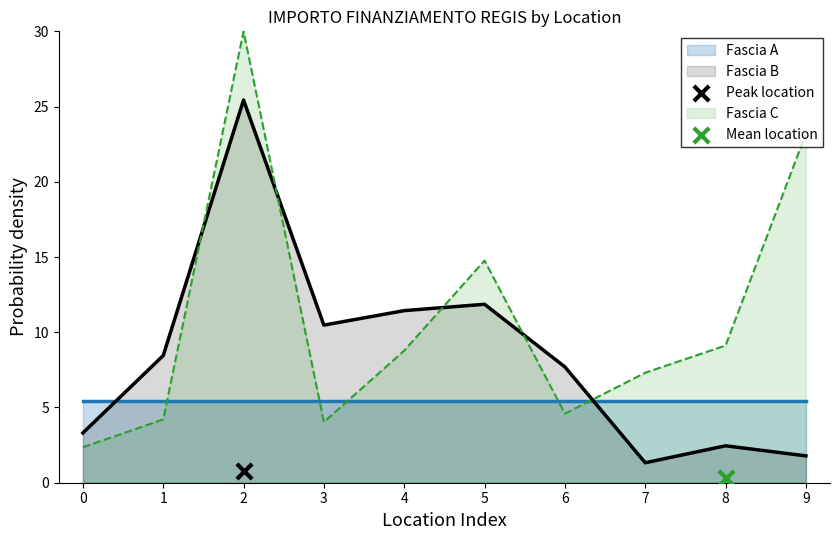

What is the lowest value of the Fascia B series?

1.3